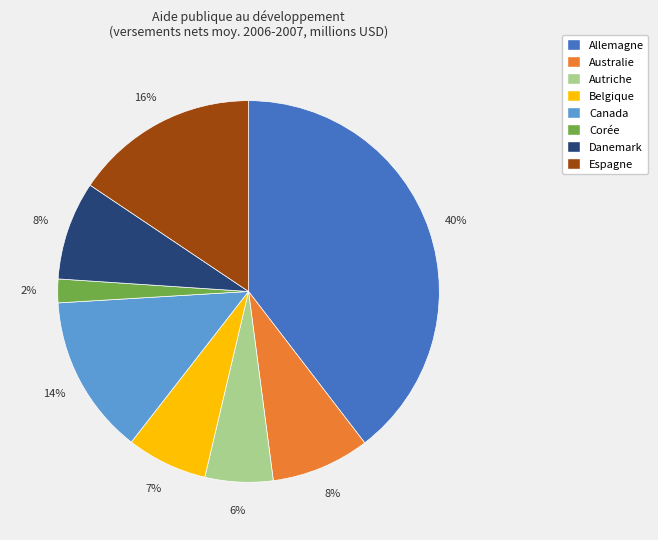

Is there any slice that represents more than half of the pie?

No